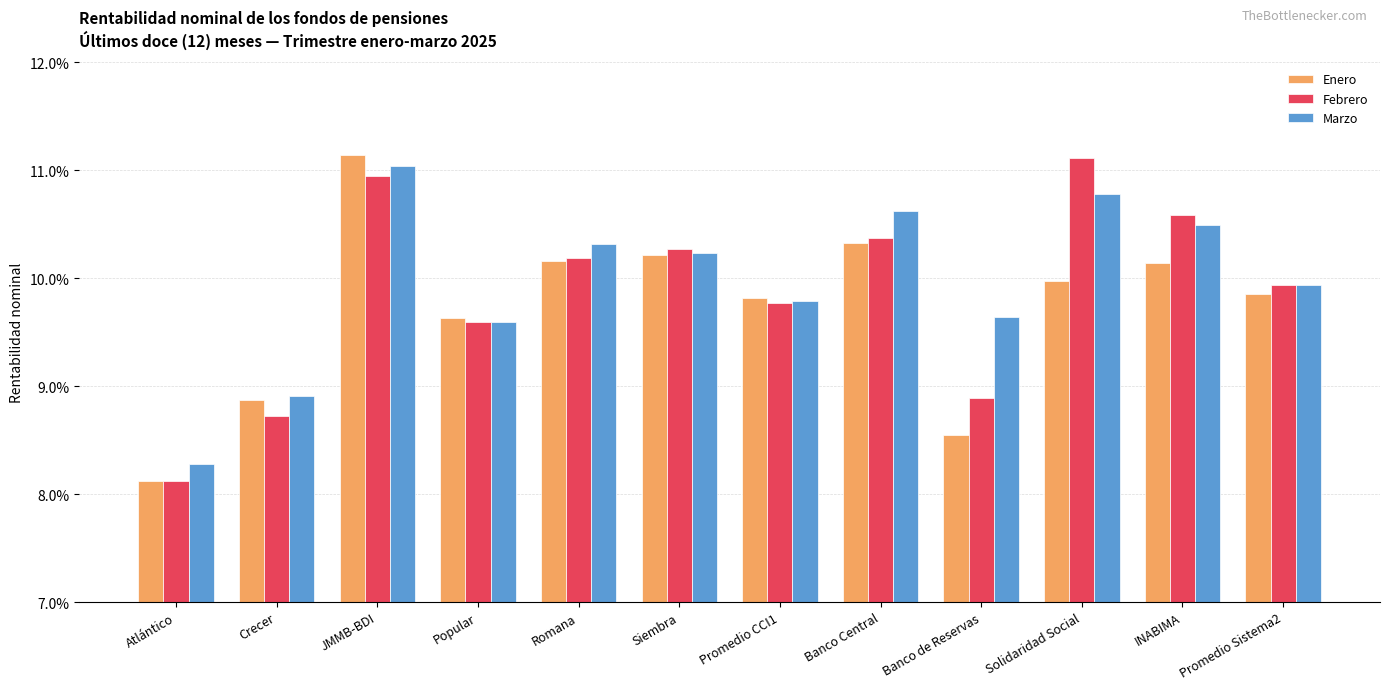

What are all the series names shown in the legend?

Enero, Febrero, Marzo